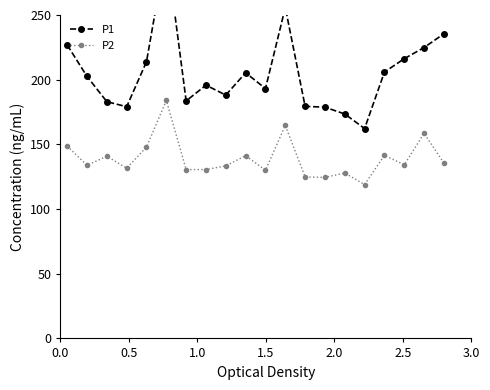

What is the average value of the P2 series?

139.2